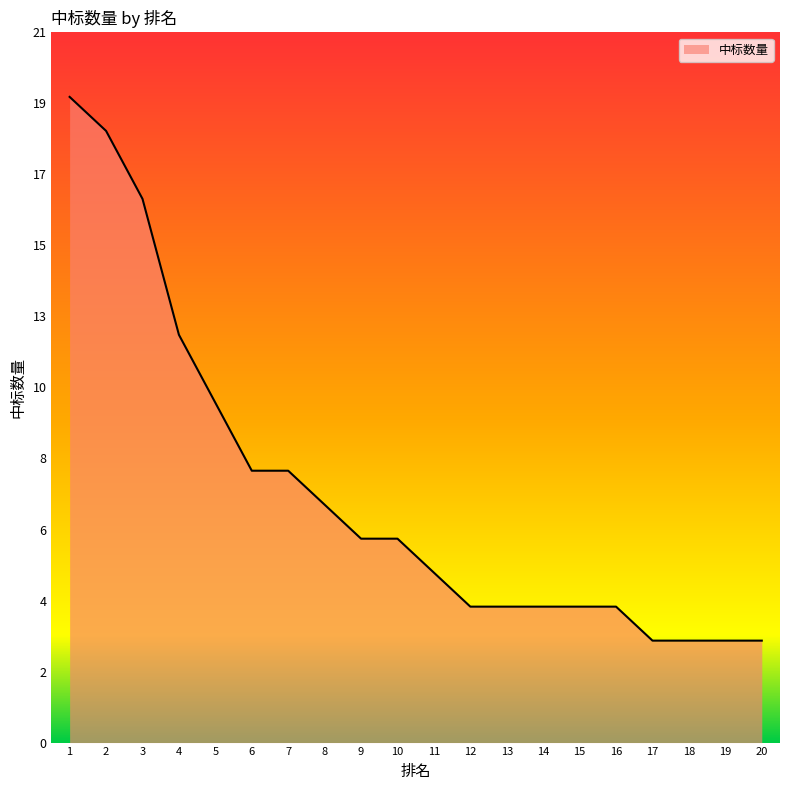

What is the greatest value displayed?

19